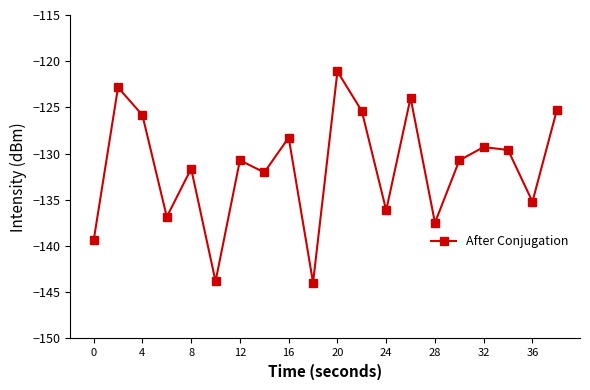

How many points are higher than both their immediate neighbors (excluding endpoints)?

7